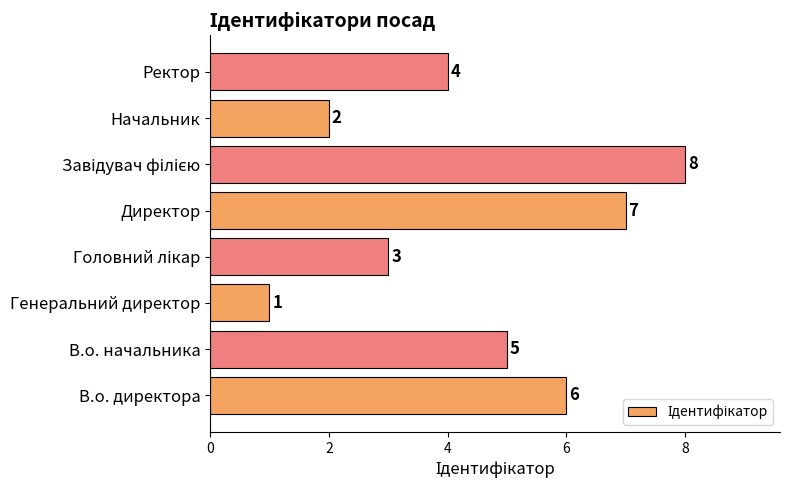

The value at Директор is 2. True or false?

False